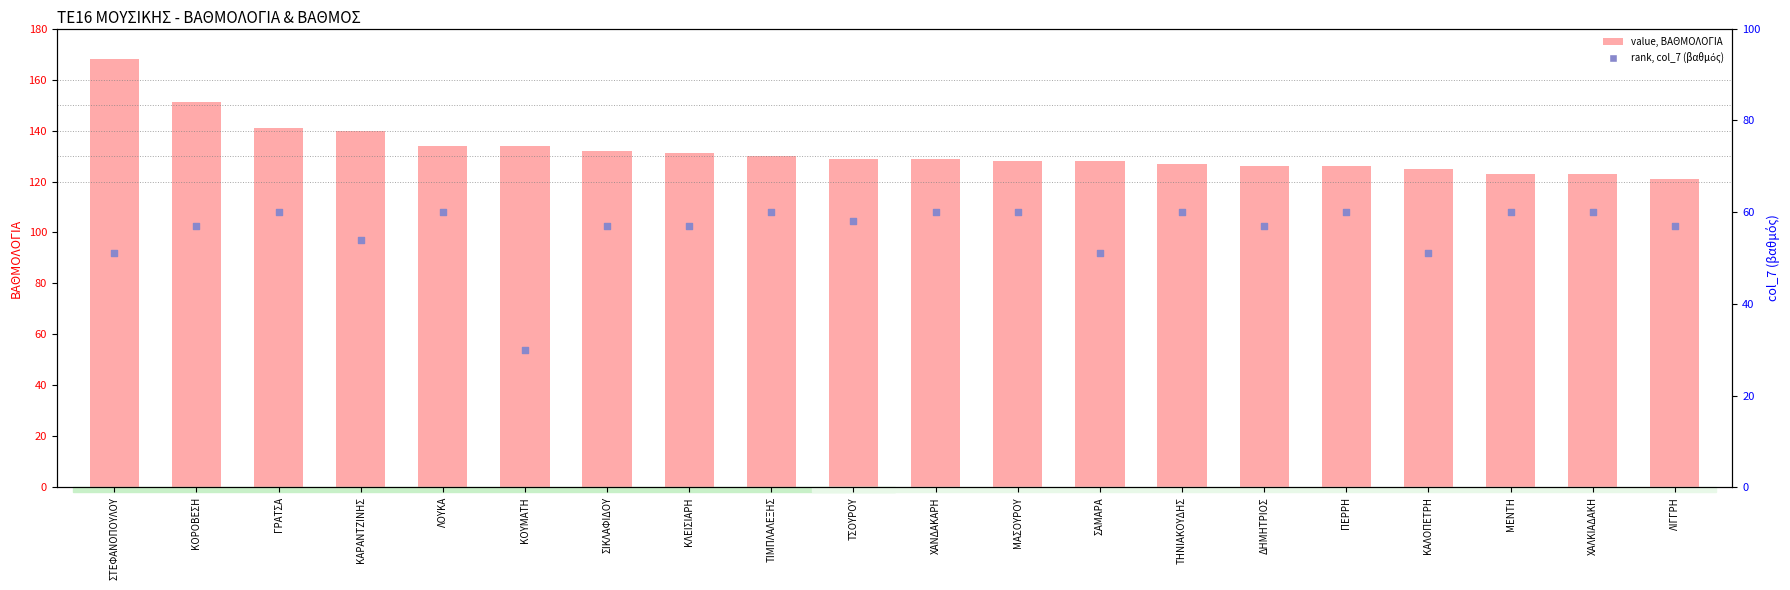

At which category is the sum across all series the highest?

ΣΤΕΦΑΝΟΠΟΥΛΟΥ